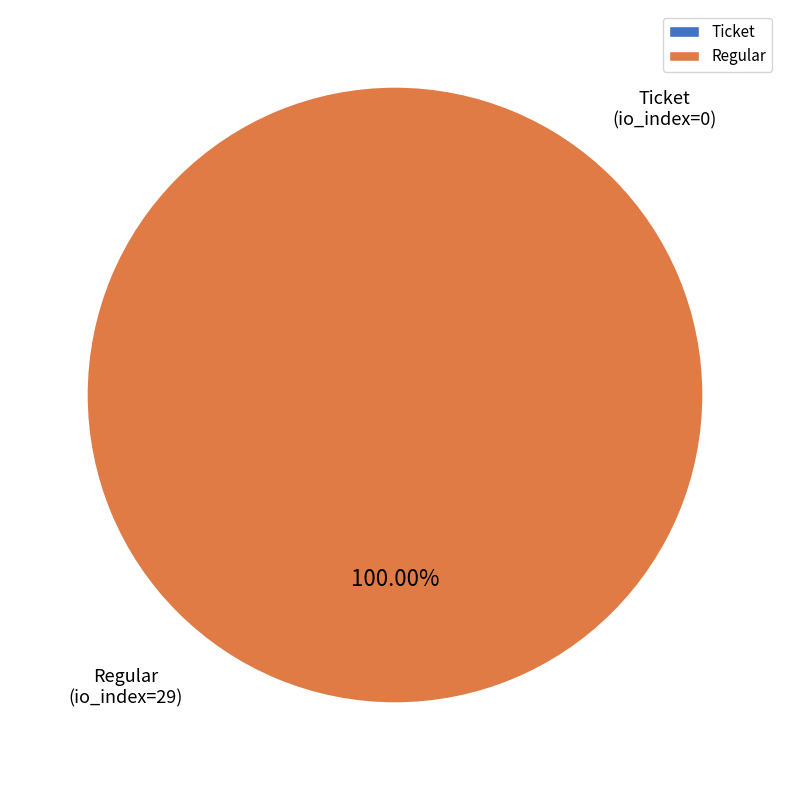

What is the total percentage of Ticket (io_index=0) and Regular (io_index=29)?

100.0%